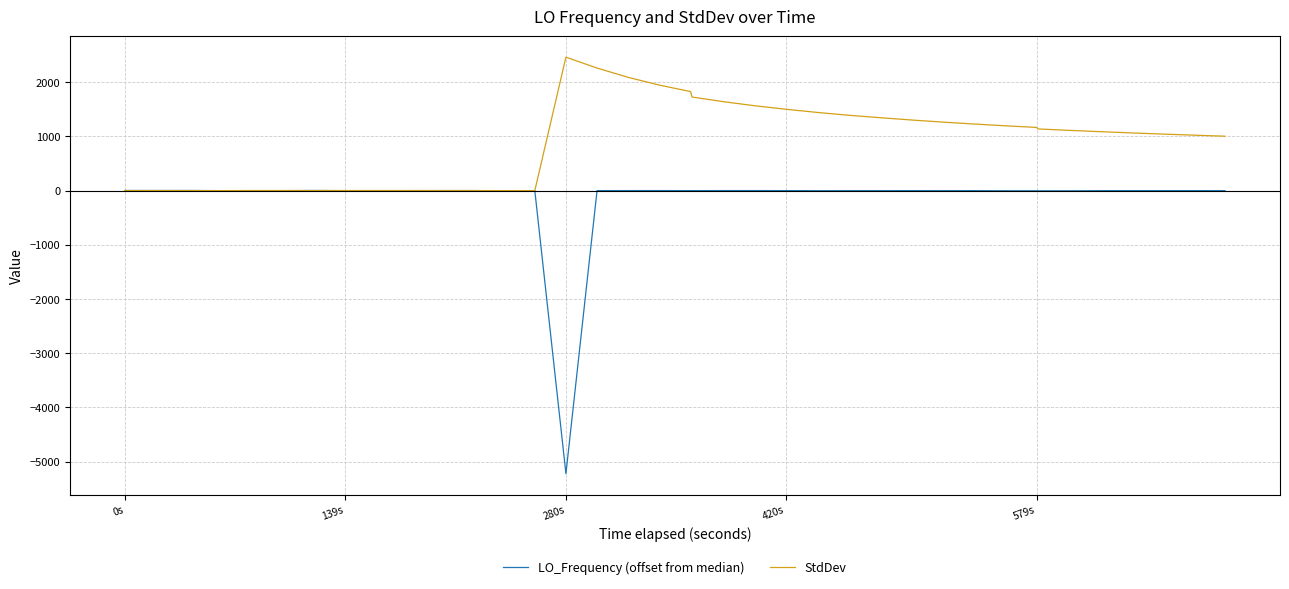

Which series has the widest spread of values?

LO_Frequency (offset from median)